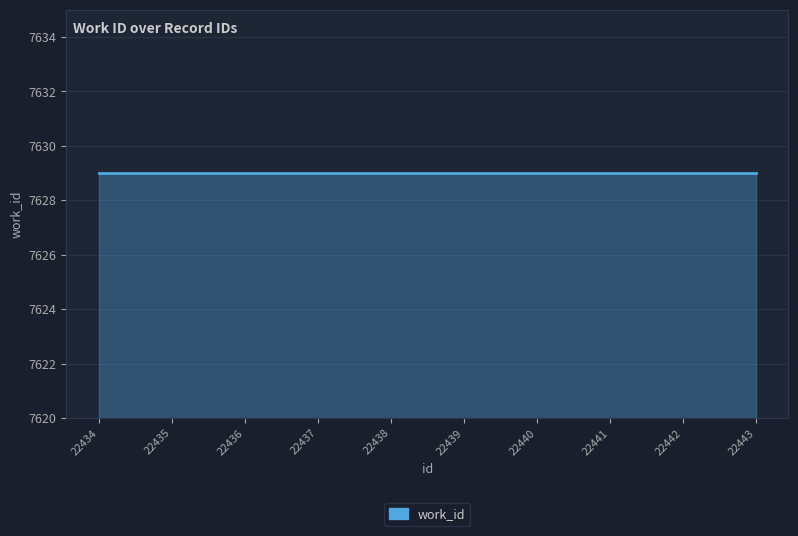

True or false: work_id and id intersect in this chart.

False